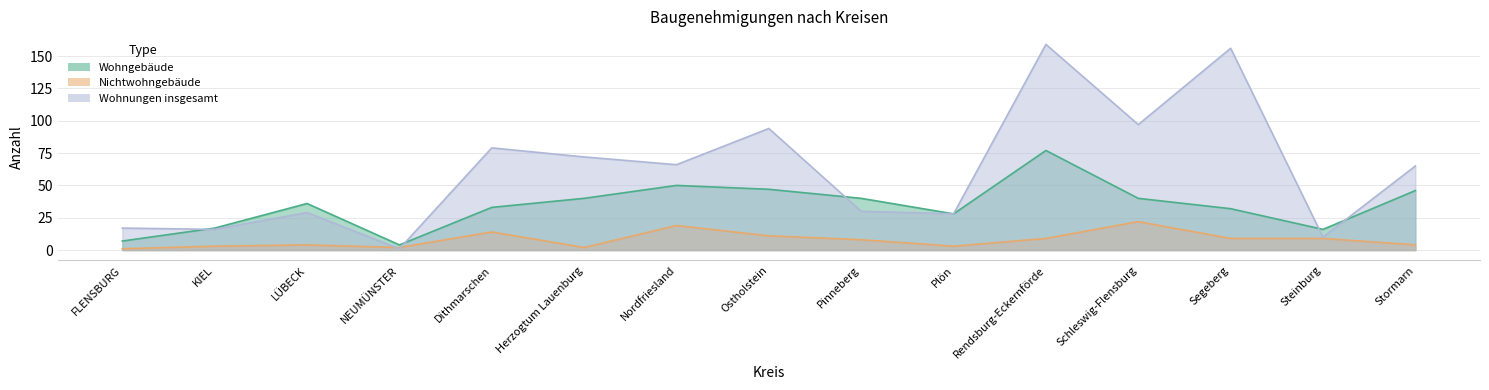

Between Rendsburg-Eckernförde and Stormarn, which series saw the biggest shift?

Wohnungen insgesamt